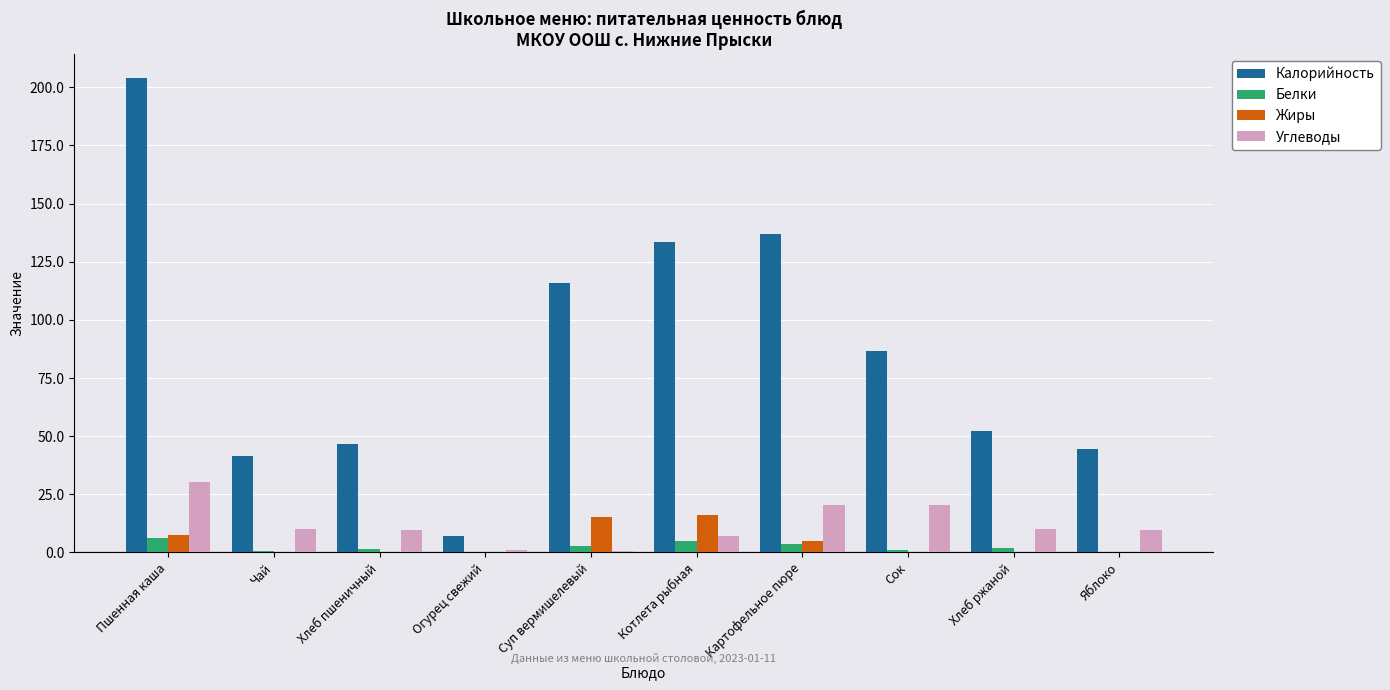

What is the greatest value displayed?

204.0